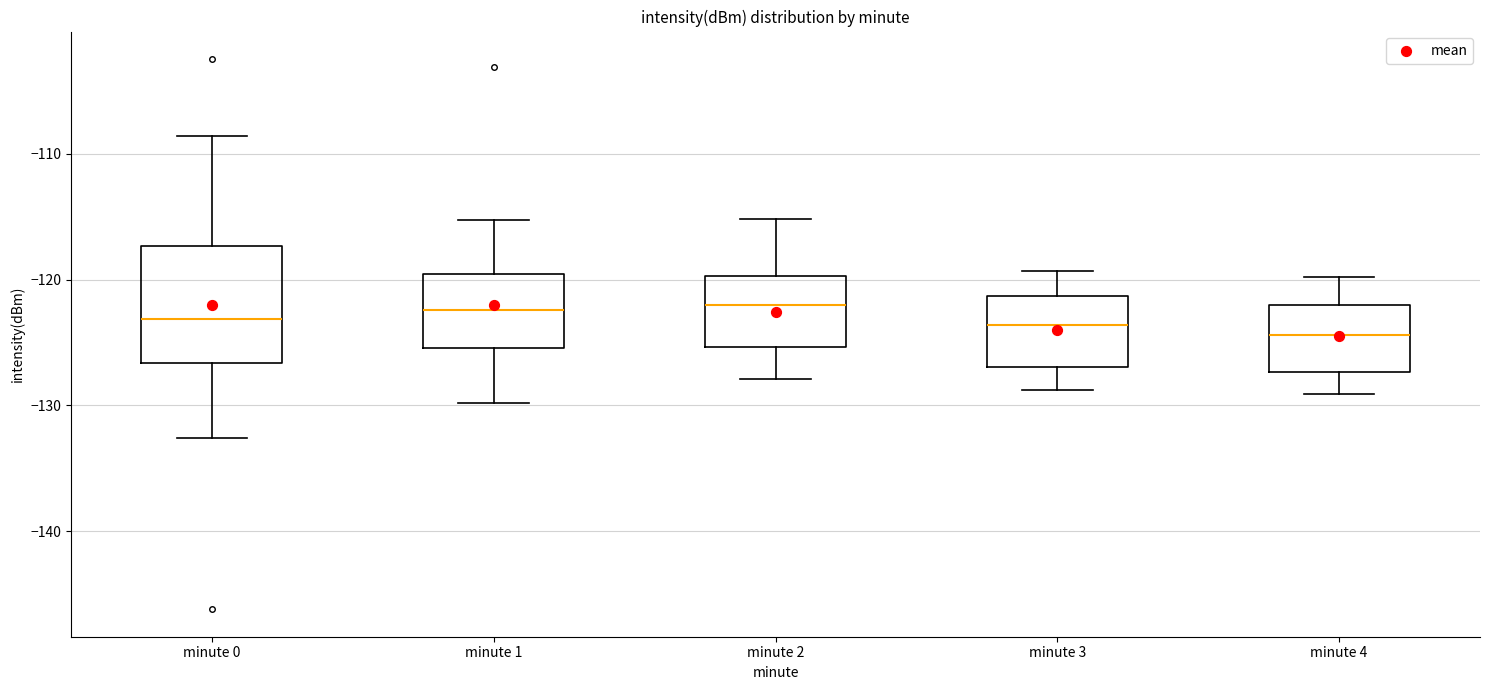

Reading left to right, transcribe this box plot: for each box, give where its median line is, the range the box spans, and where its two whiskers end, as read against the y-axis. The values are not printed on the chart, so give them approximately, as read against the axis.

minute 0: median -123, box -127 to -117, whiskers -133 to -109
minute 1: median -122, box -125 to -120, whiskers -130 to -115
minute 2: median -122, box -125 to -120, whiskers -128 to -115
minute 3: median -124, box -127 to -121, whiskers -129 to -119
minute 4: median -124, box -127 to -122, whiskers -129 to -120